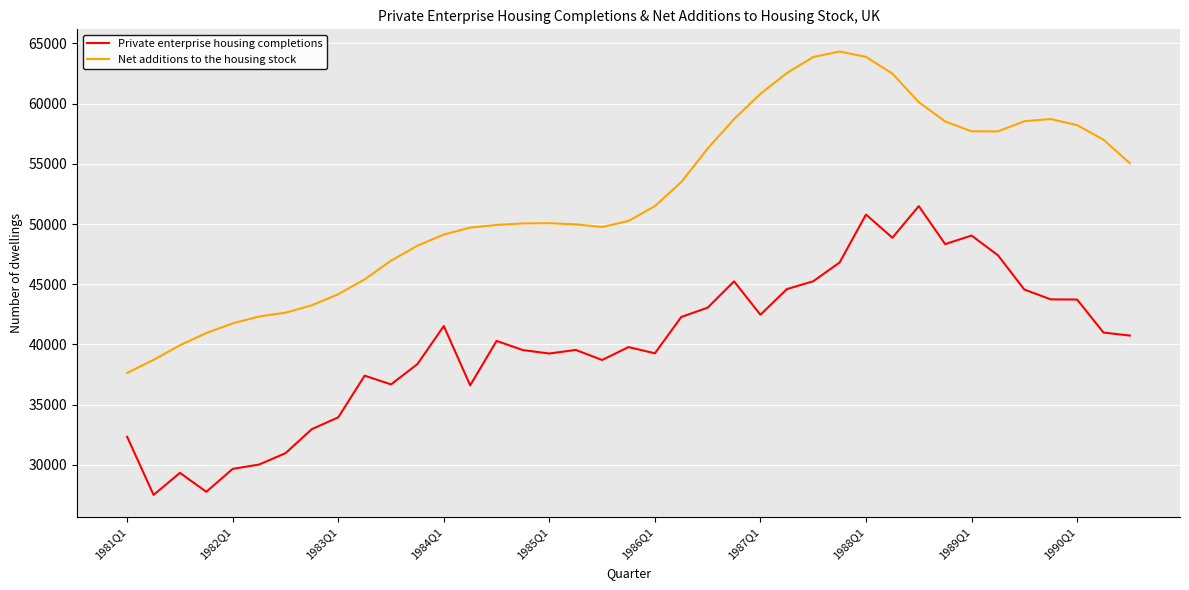

List the series in order of their peak value, lowest first.

Private enterprise housing completions, Net additions to the housing stock